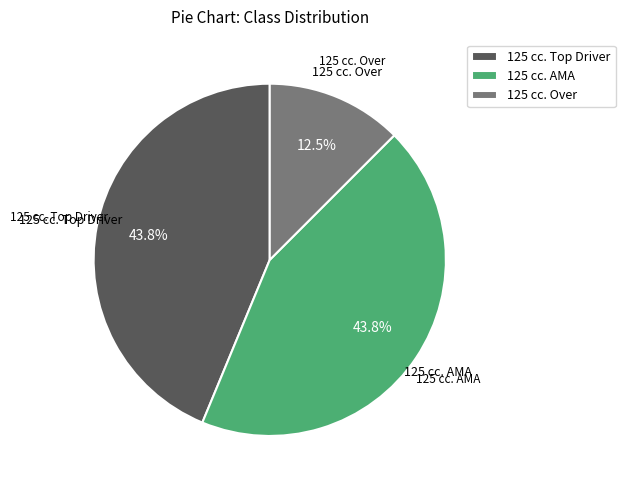

Combined, do 125 cc. AMA and 125 cc. Over account for over 50%?

Yes